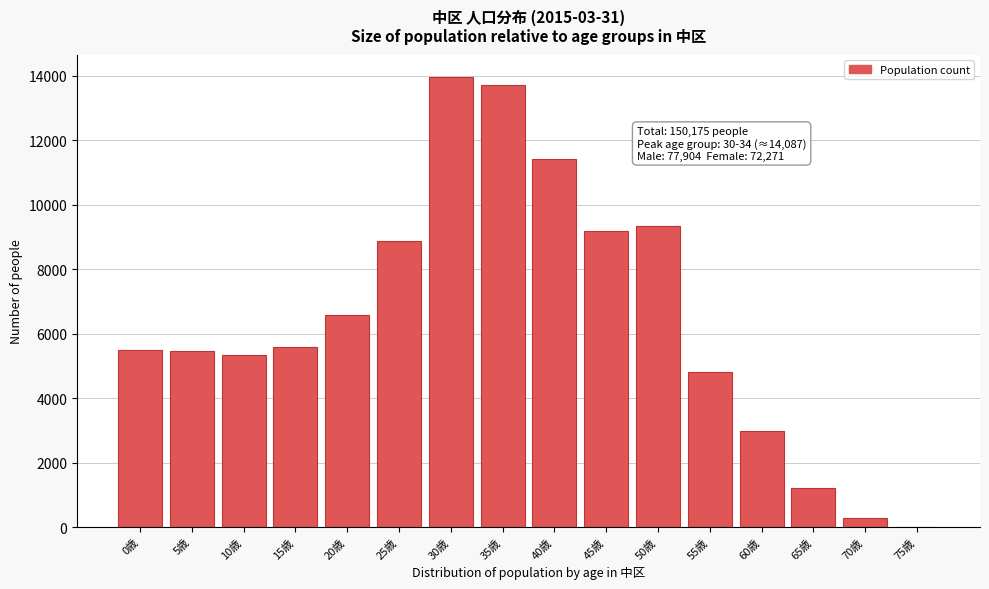

What is the sum of all values?

104281